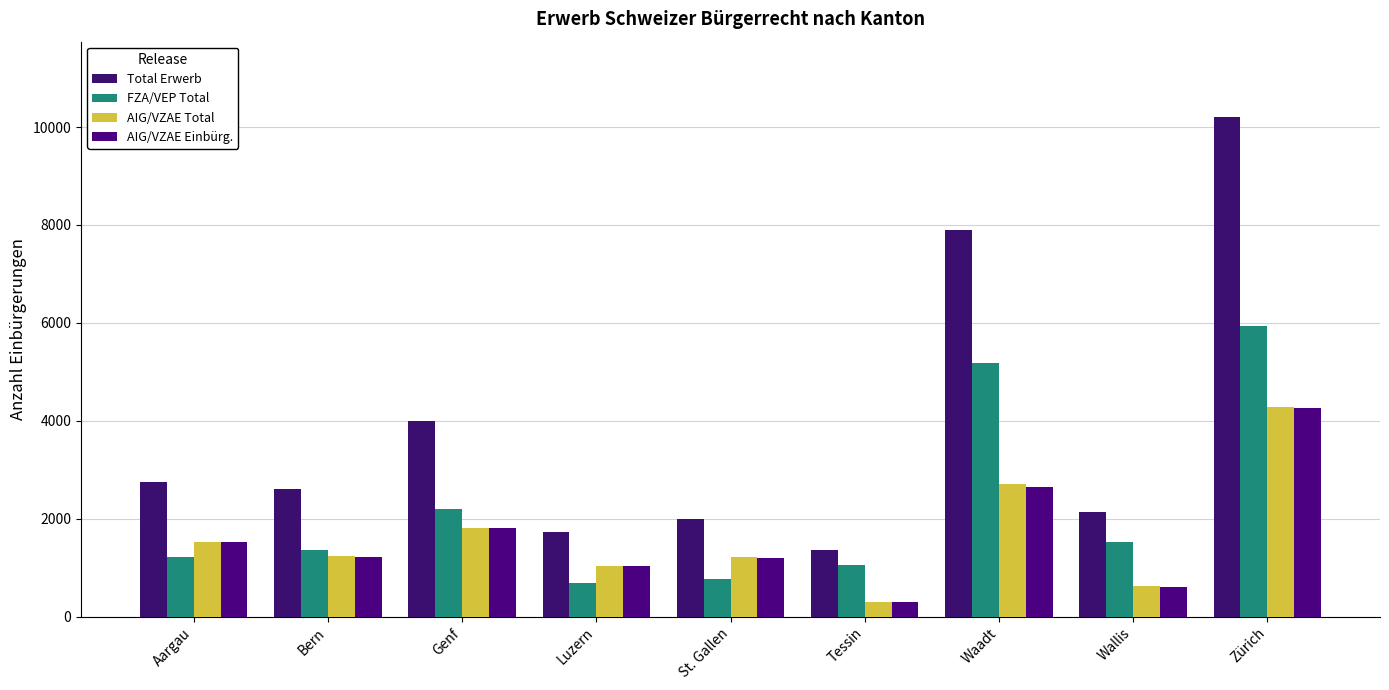

Which category has the lowest value in the AIG/VZAE Total series?

Tessin